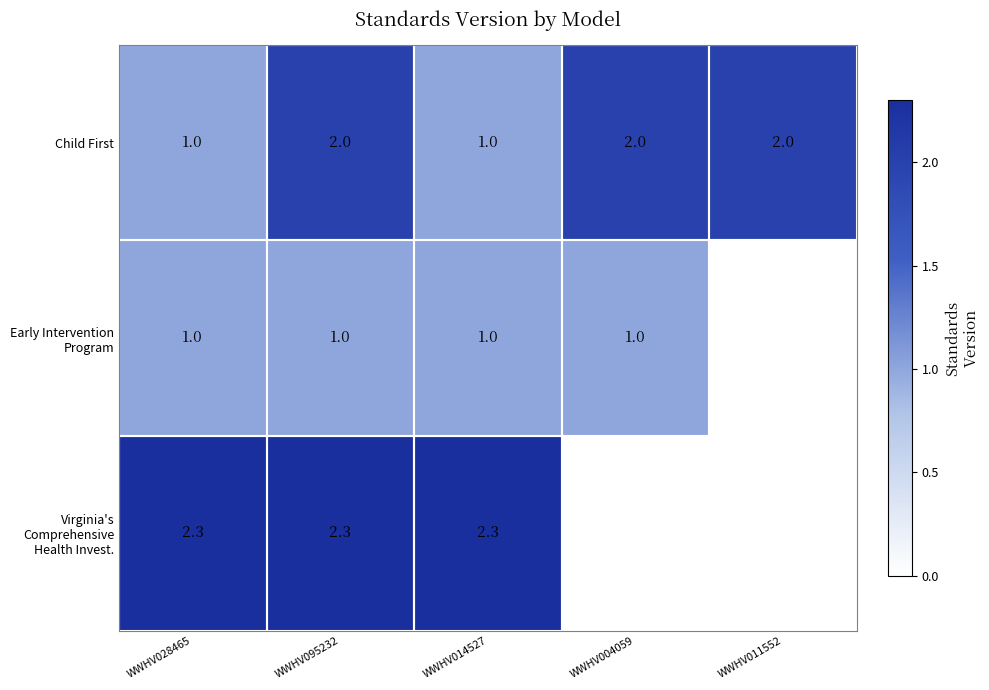

What is the difference between the highest and lowest values at WWHV014527?

1.3